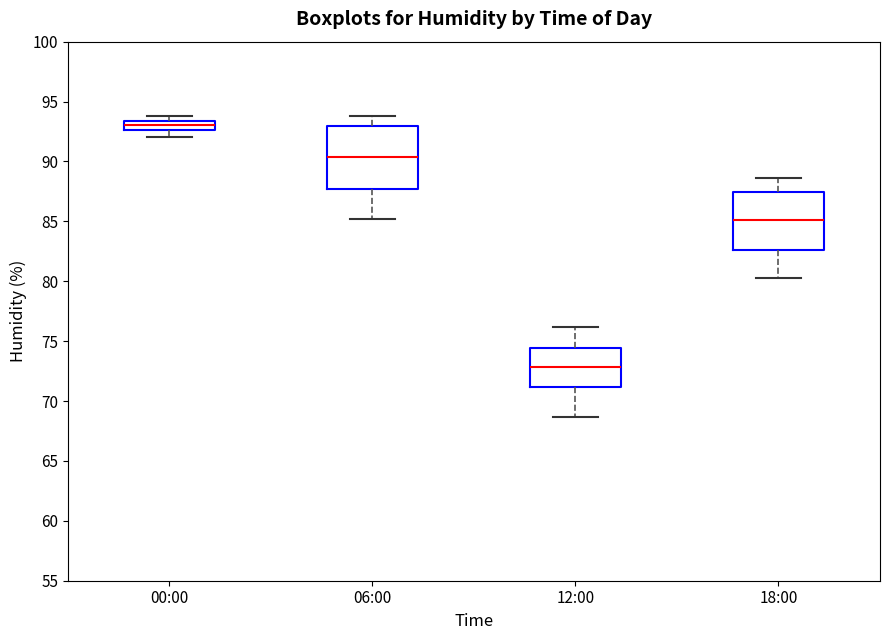

Reading left to right, read every box against the y-axis: the position of its median line, the range the box covers, and the ends of its whiskers. The values are not printed on the chart, so give them approximately, as read against the axis.

00:00: median 93.0, box 92.5 to 93.5, whiskers 92.0 to 94.0
06:00: median 90.5, box 87.5 to 93.0, whiskers 85.0 to 94.0
12:00: median 73.0, box 71.0 to 74.5, whiskers 68.5 to 76.0
18:00: median 85.0, box 82.5 to 87.5, whiskers 80.5 to 88.5